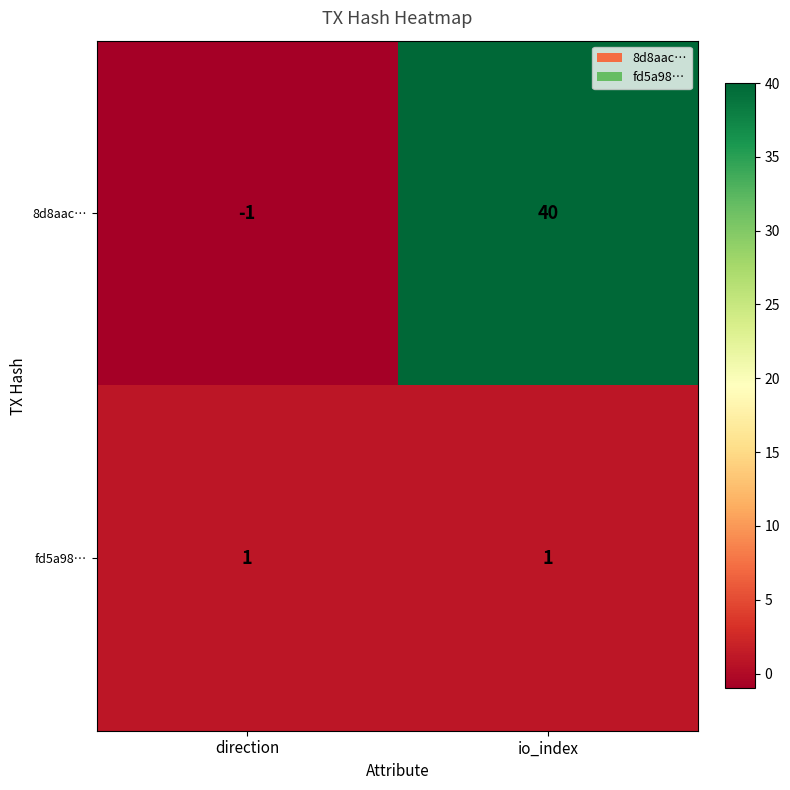

Read the 8d8aac… value at io_index, to the nearest 5.

40